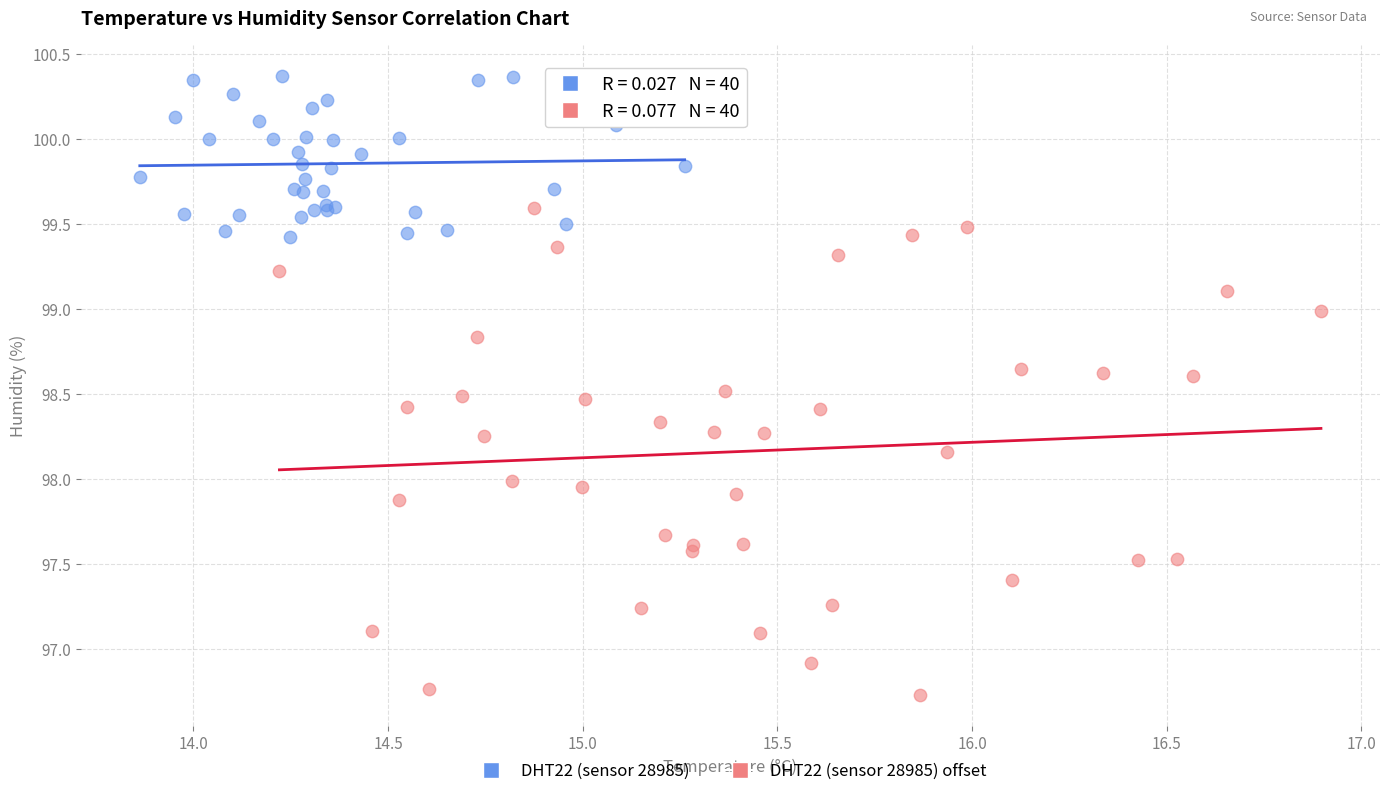

Which series reaches the minimum Y coordinate?

DHT22 (sensor 28985) offset